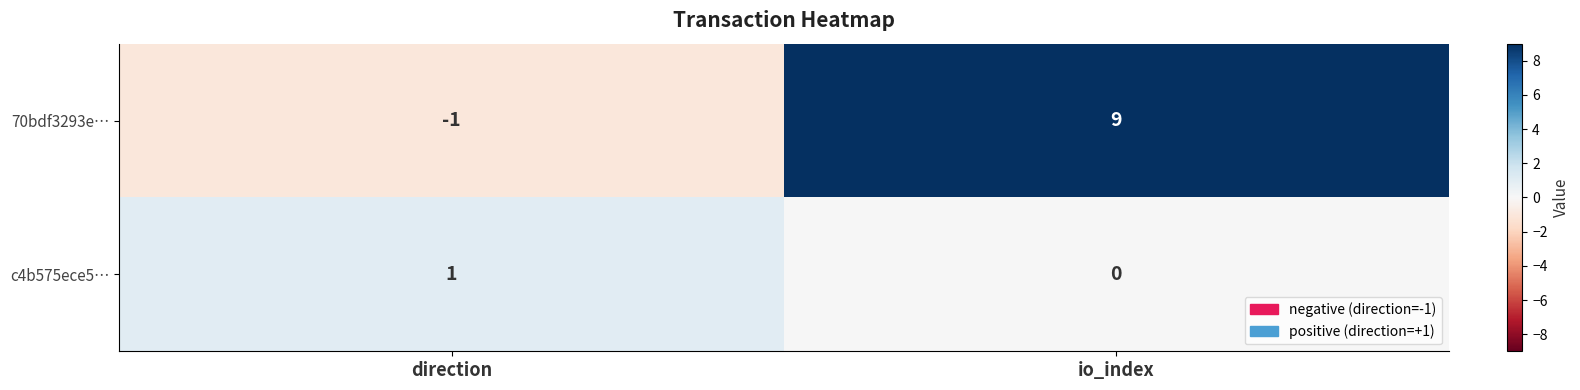

Count the number of data series in this chart.

2